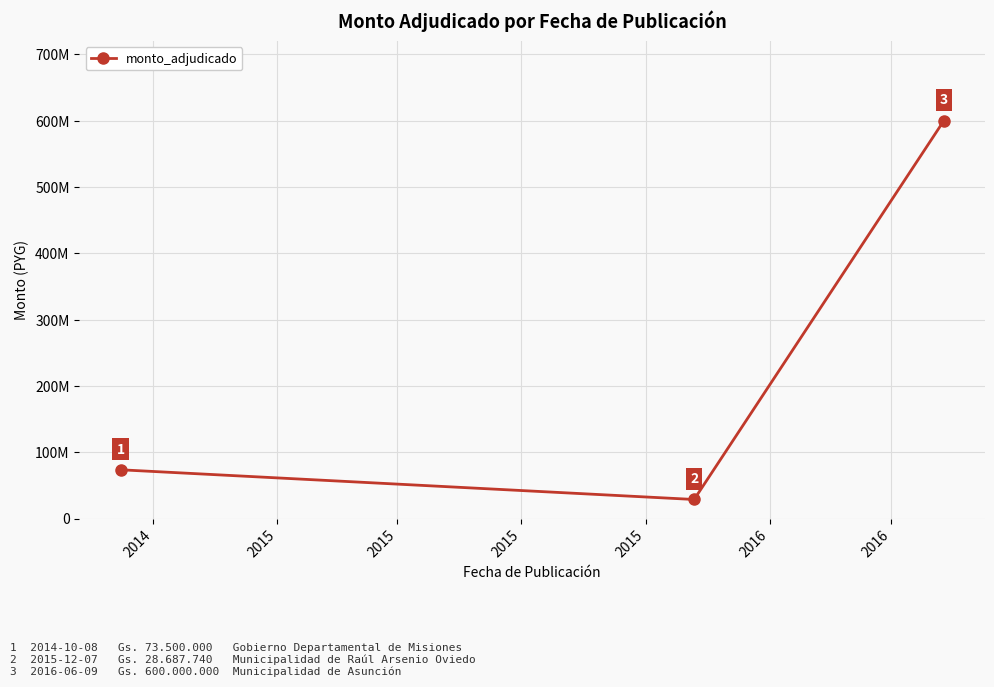

Is this an area chart (filled region under the line)?

No